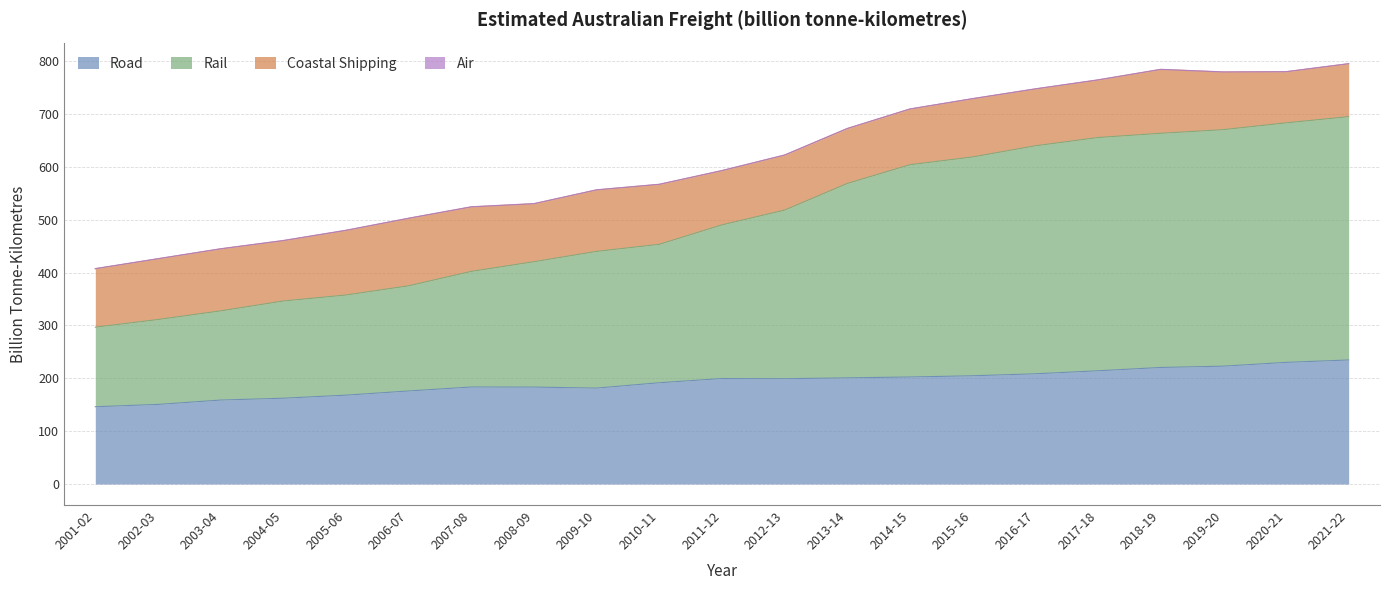

How many data points does each series have?

21